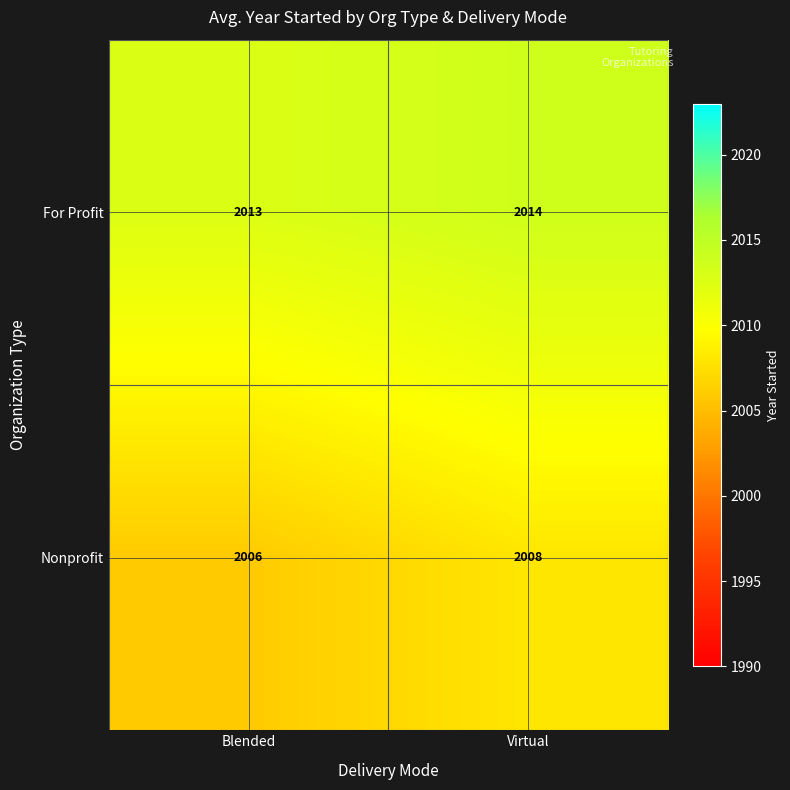

At which label is Nonprofit closest to 2007?

Blended